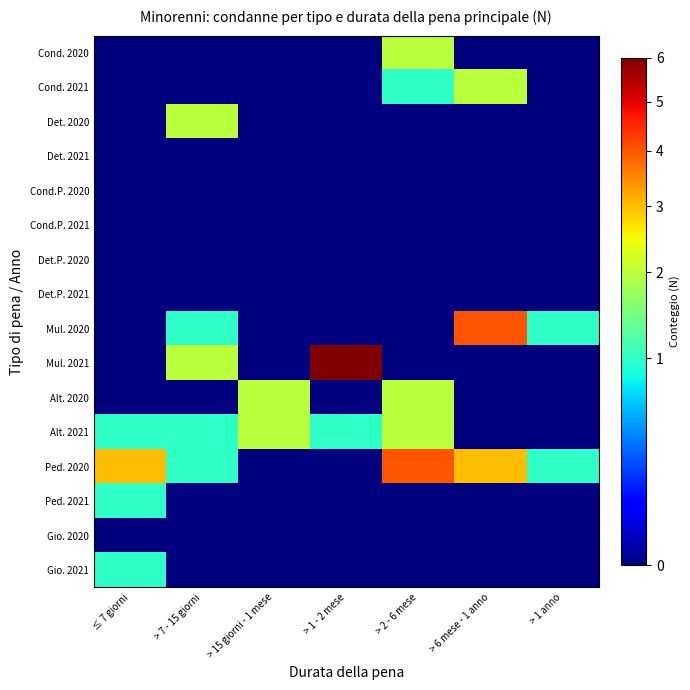

What is the spread (max minus min) of values at ≤ 7 giorni?

3